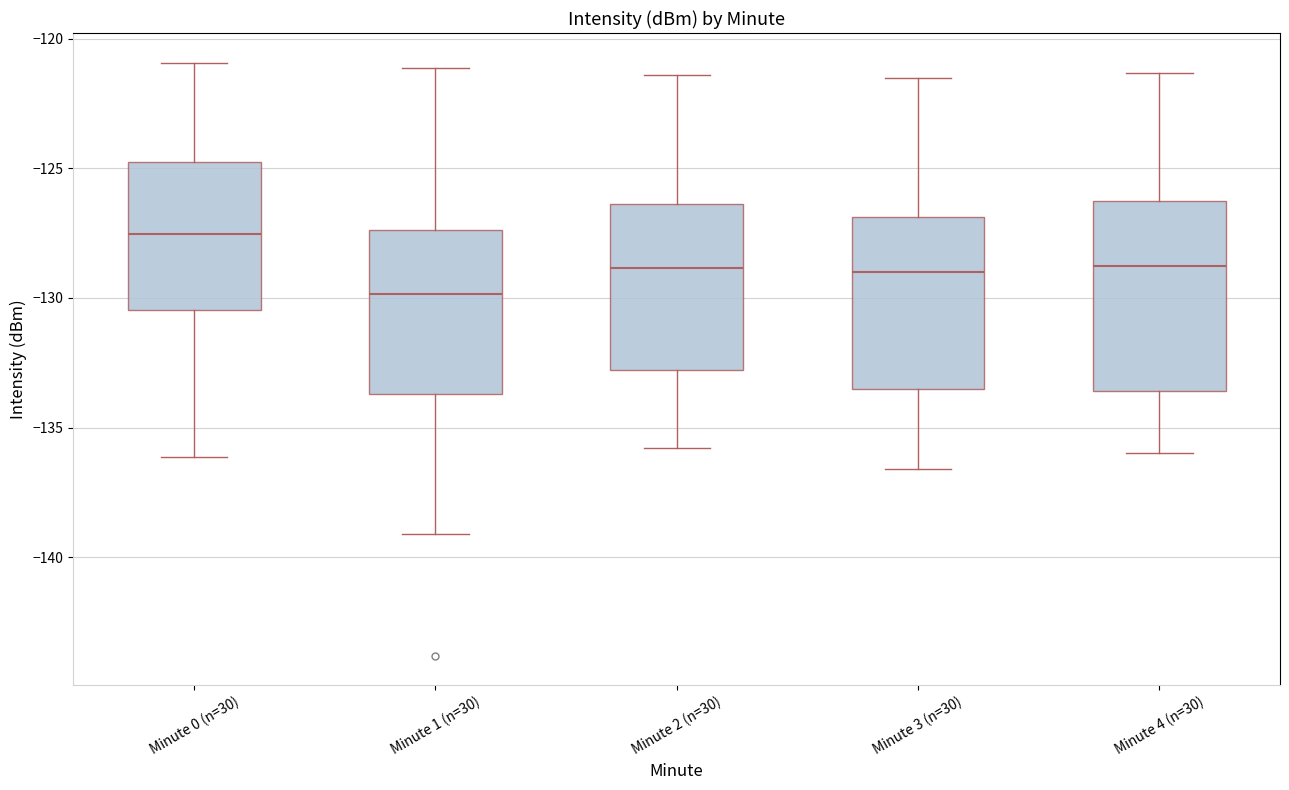

Which box's median line is the highest?

Minute 0 (n=30)